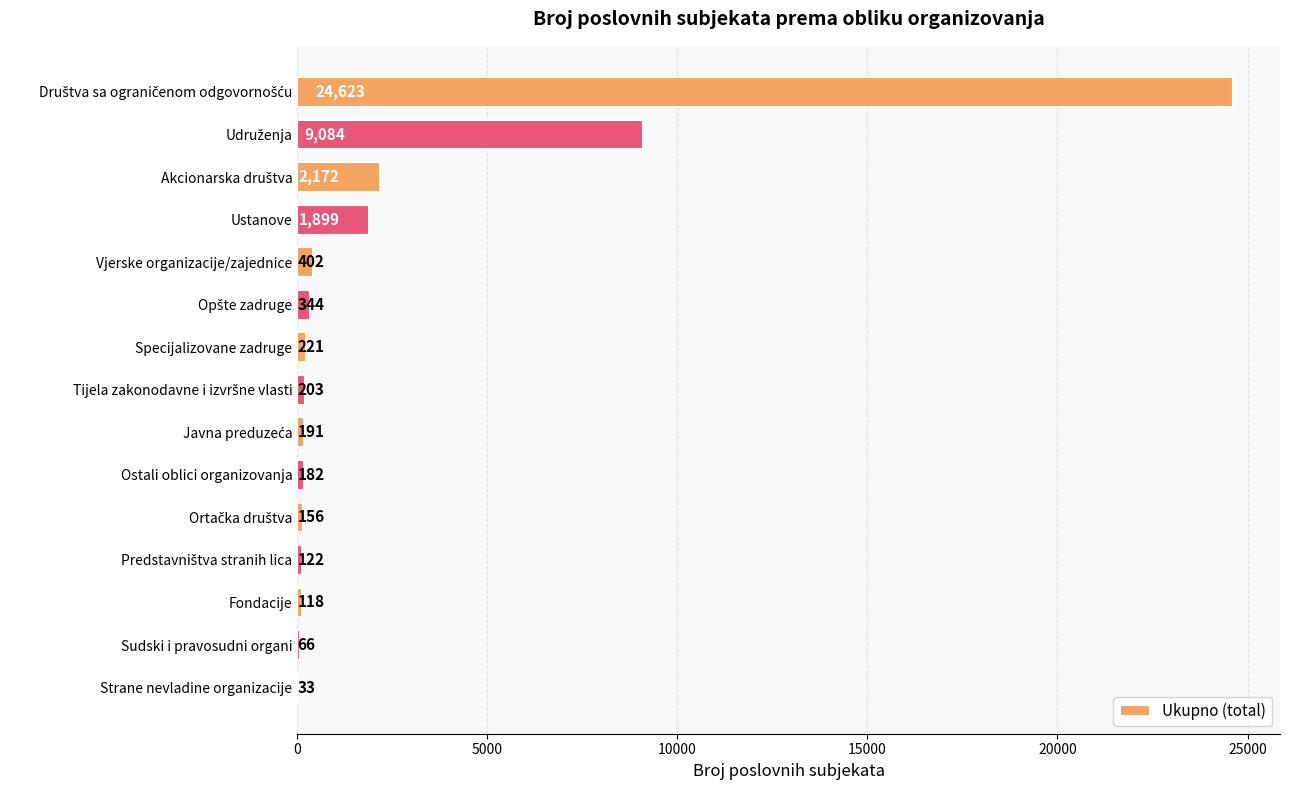

What is the sum of all values?

39816